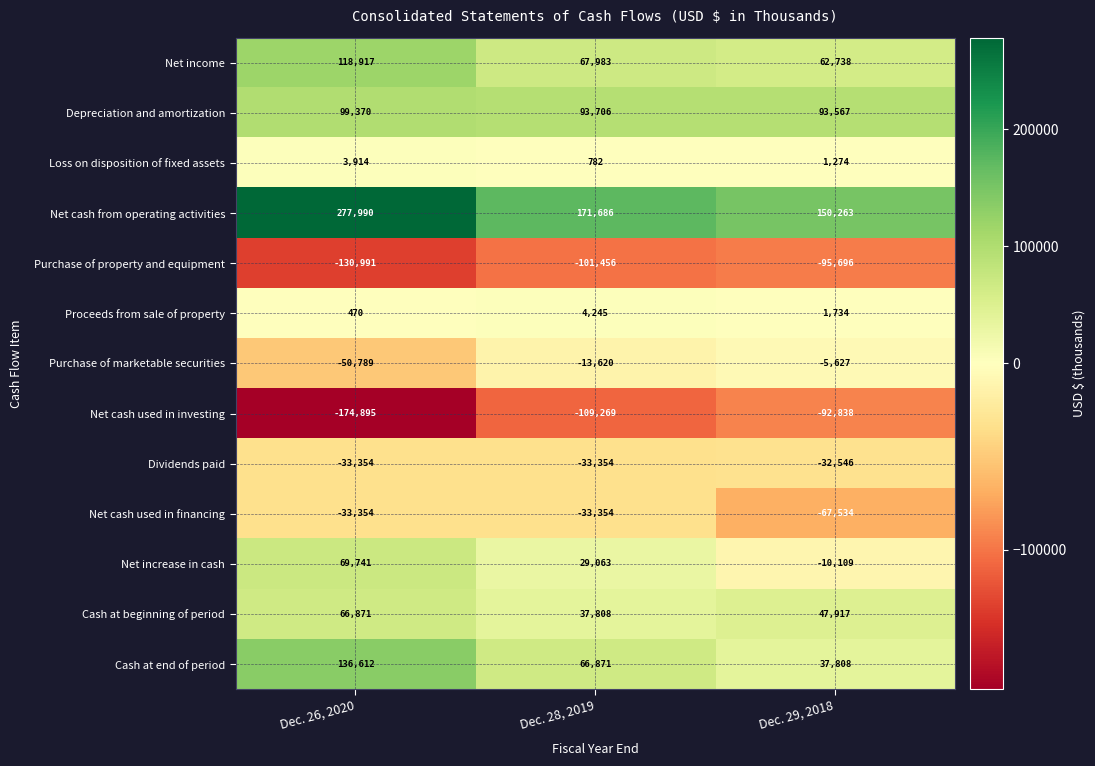

List the series in order of their peak value, lowest first.

Purchase of property and equipment, Net cash used in investing, Net cash used in financing, Dividends paid, Purchase of marketable securities, Loss on disposition of fixed assets, Proceeds from sale of property, Cash at beginning of period, Net increase in cash, Depreciation and amortization, Net income, Cash at end of period, Net cash from operating activities